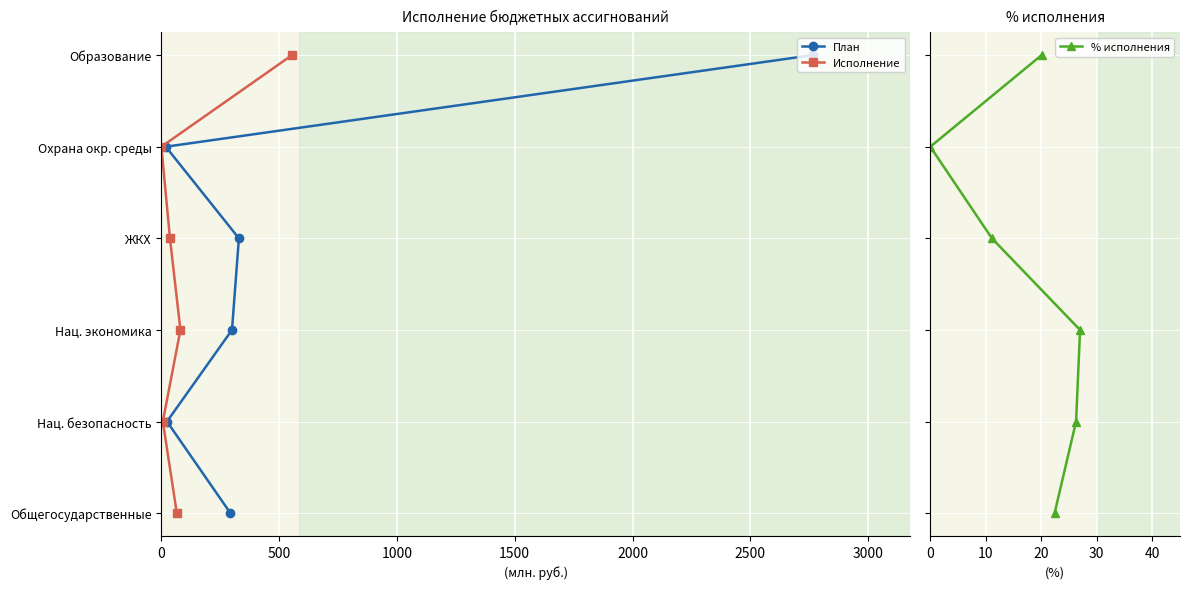

What is the difference between the maximum and minimum values in the План series?

5